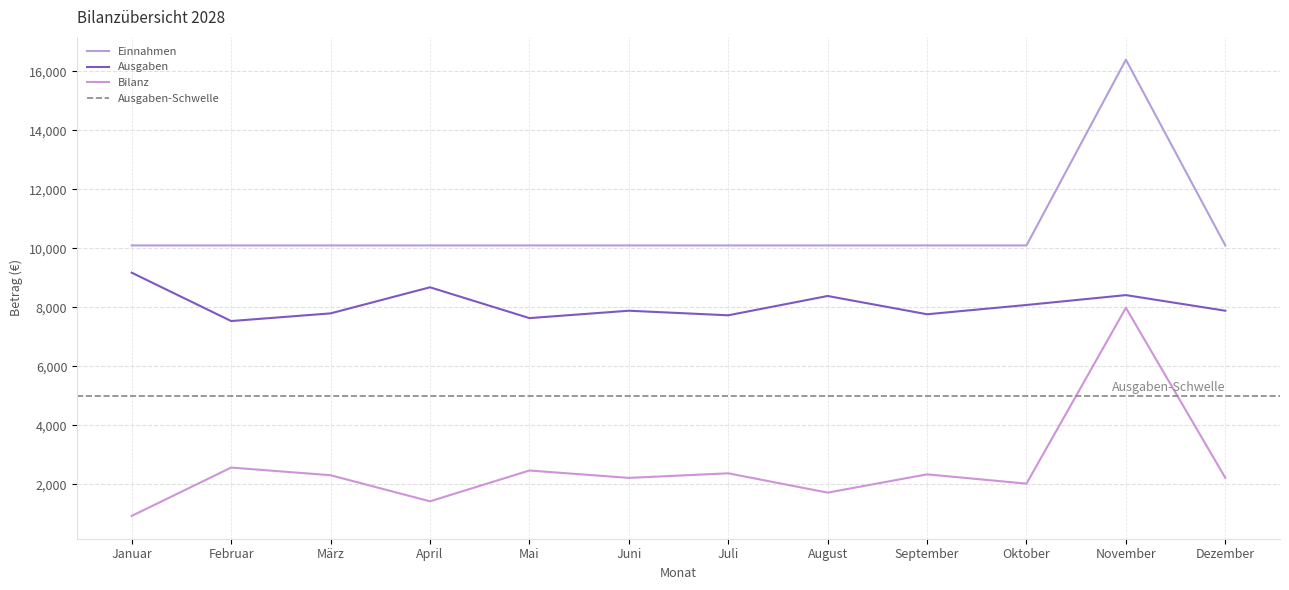

Does the chart display data point markers on the line(s)?

No